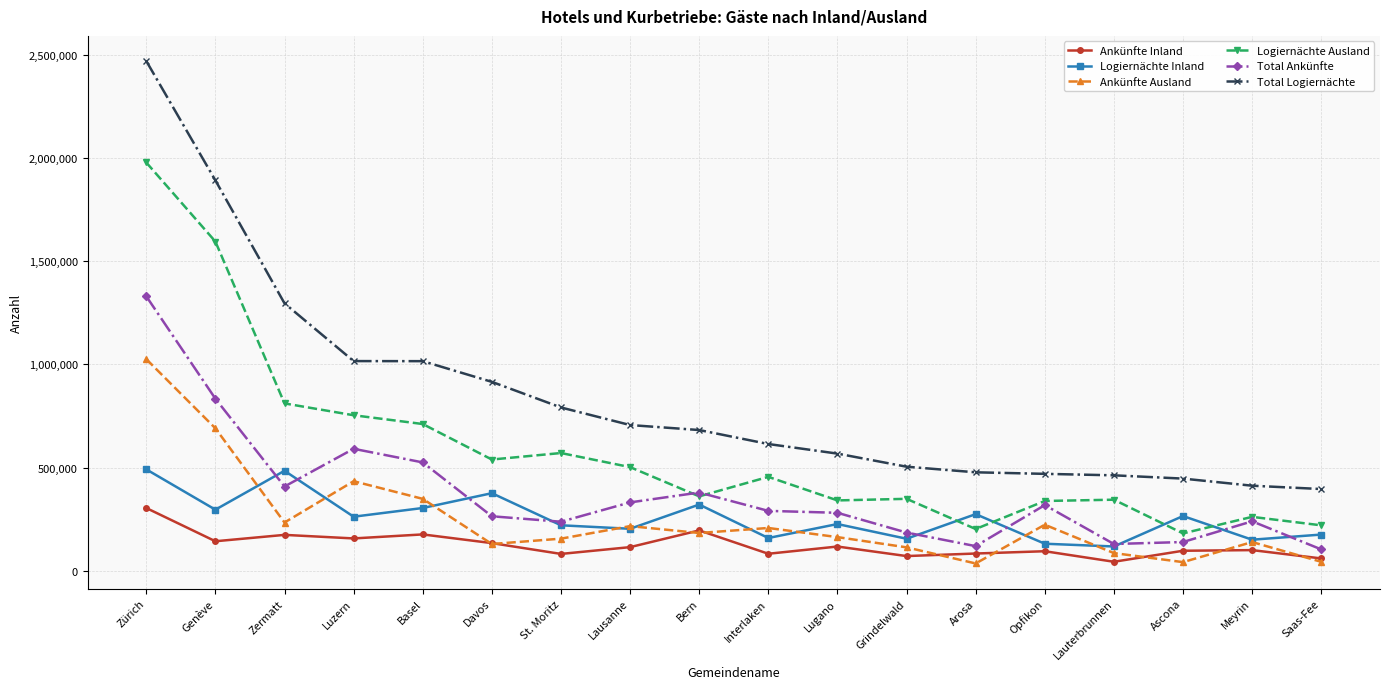

What are all the series names shown in the legend?

Ankünfte Inland, Logiernächte Inland, Ankünfte Ausland, Logiernächte Ausland, Total Ankünfte, Total Logiernächte